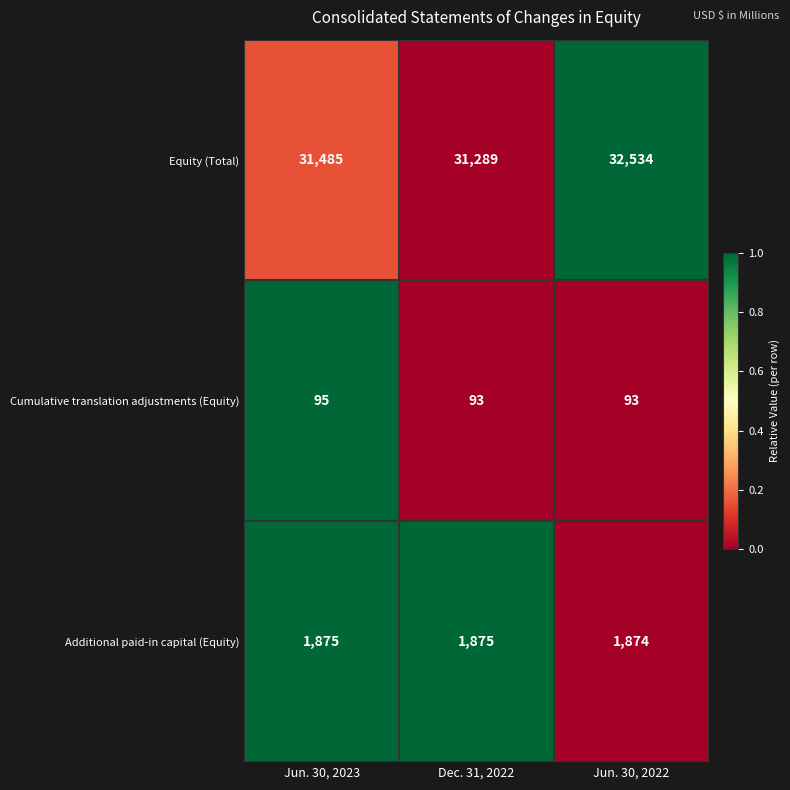

What is the spread (max minus min) of values at Jun. 30, 2022?

32441